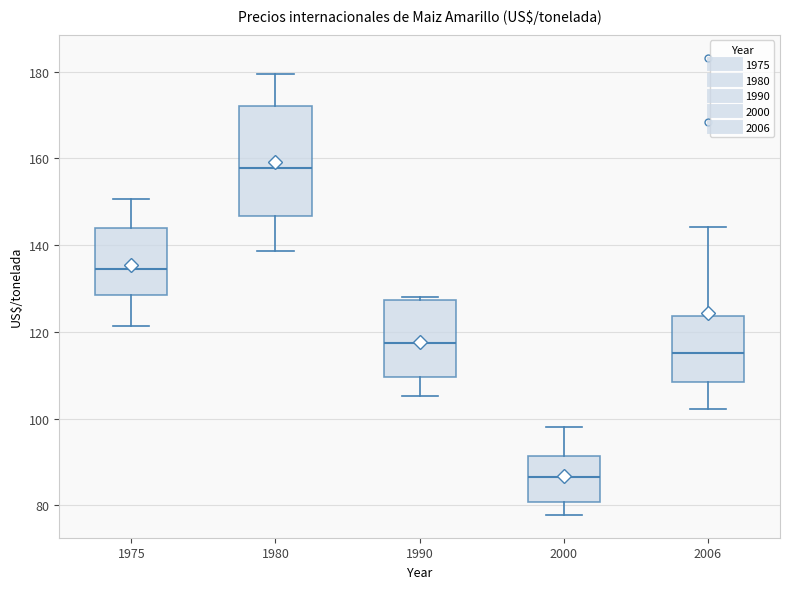

Where does the upper whisker of the box at x = 2000 end on the y-axis? The values are not printed on the chart, so give them approximately, as read against the axis.

98